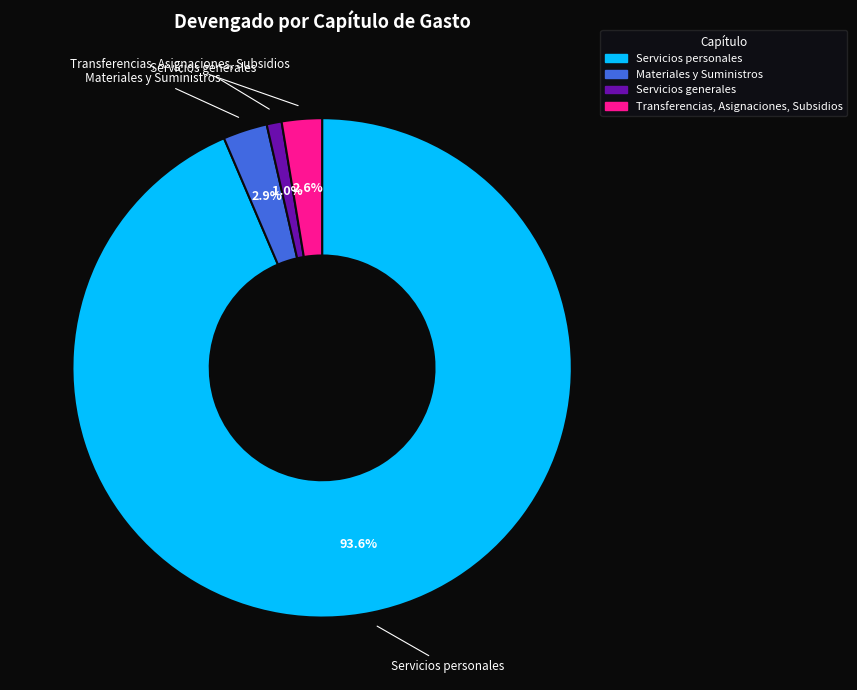

Is there any slice that represents more than half of the pie?

Yes